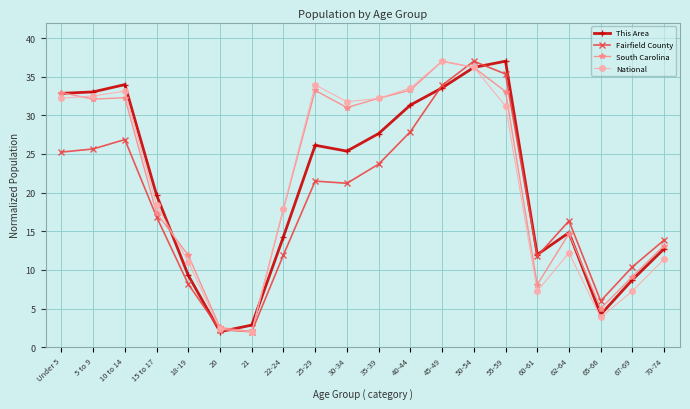

How many series are shown in this chart?

4